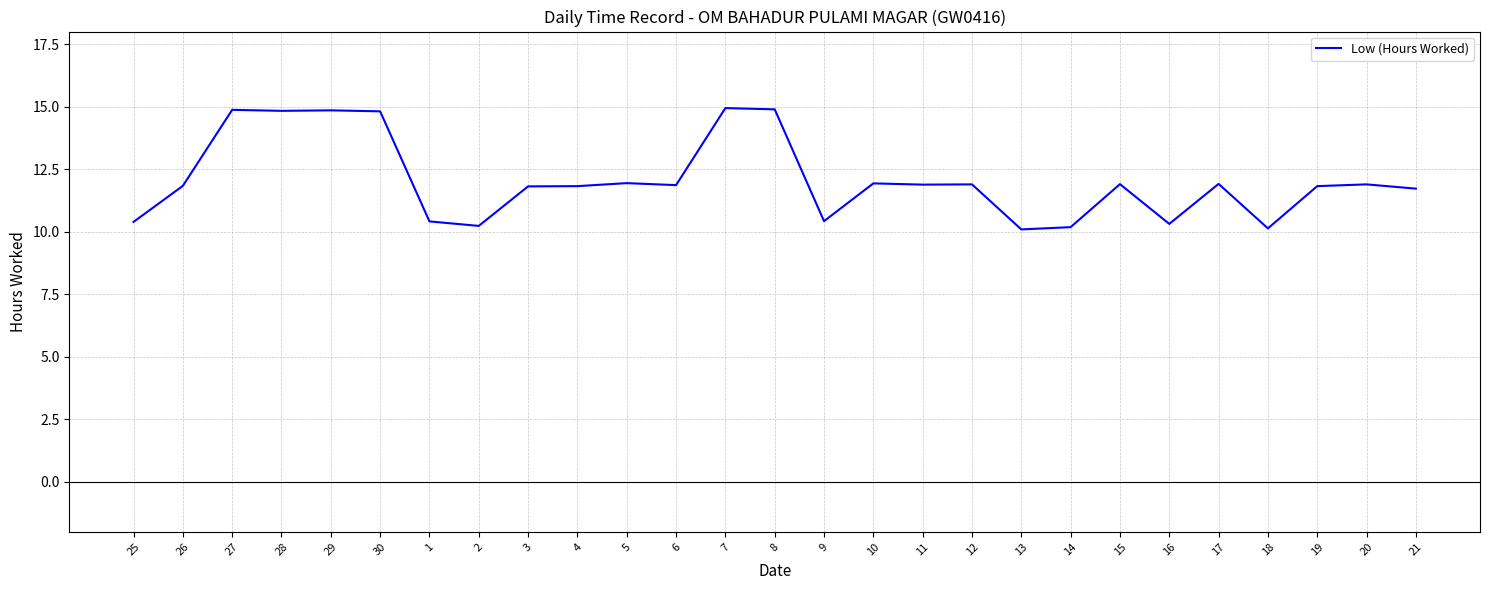

How many categories are shown in the chart?

27